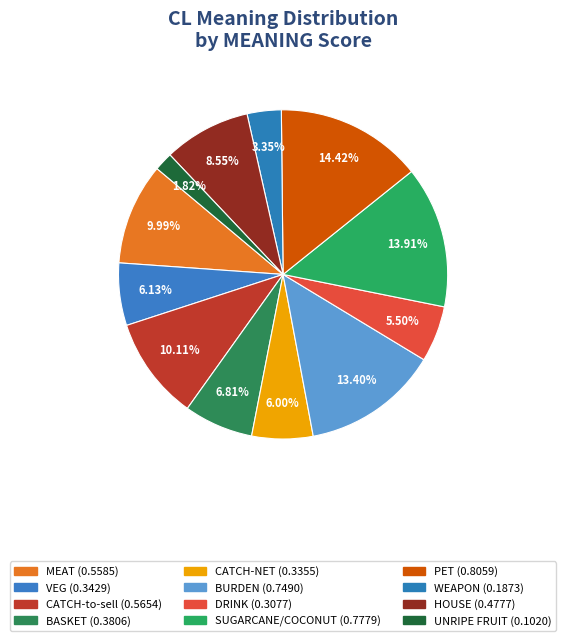

What is the largest slice in the pie chart?

PET